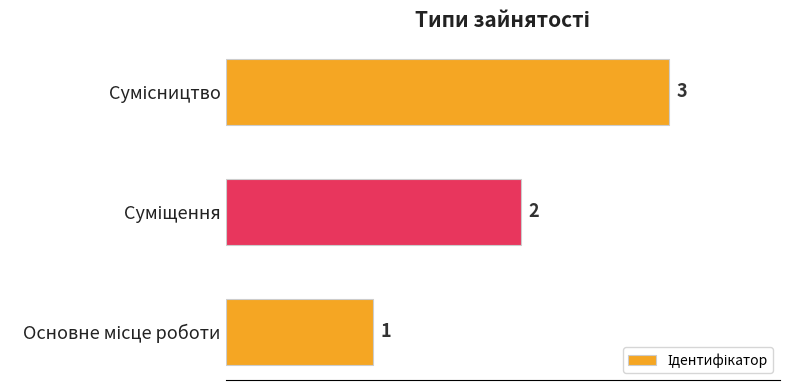

What is the maximum value shown in the chart?

3